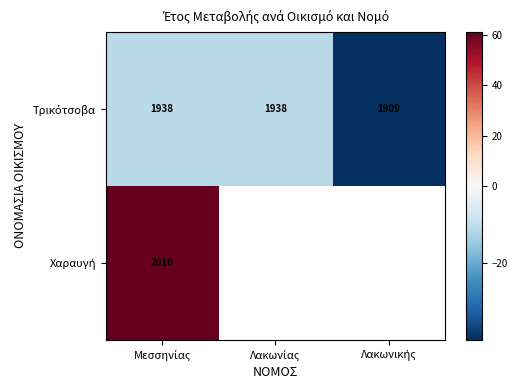

What is the smallest value displayed?

-39.8